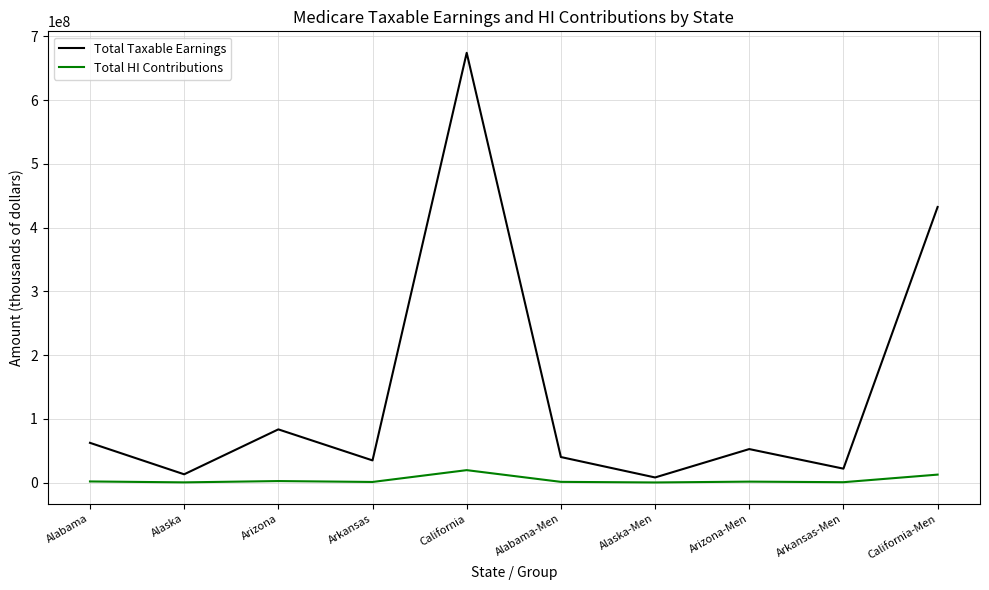

Rank the series by their average value, from lowest to highest.

Total HI Contributions, Total Taxable Earnings